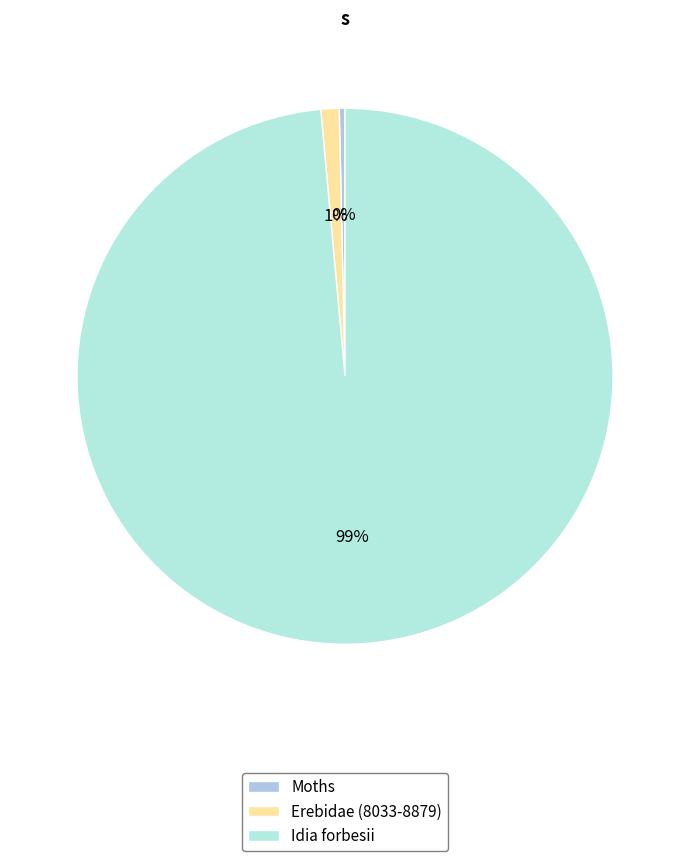

To the nearest percent, what is the average slice percentage?

33%